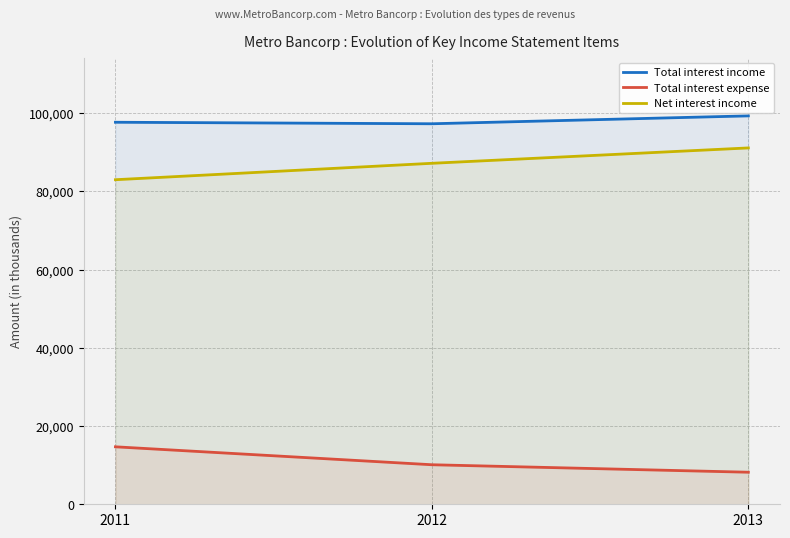

Does the chart have visible grid lines?

Yes